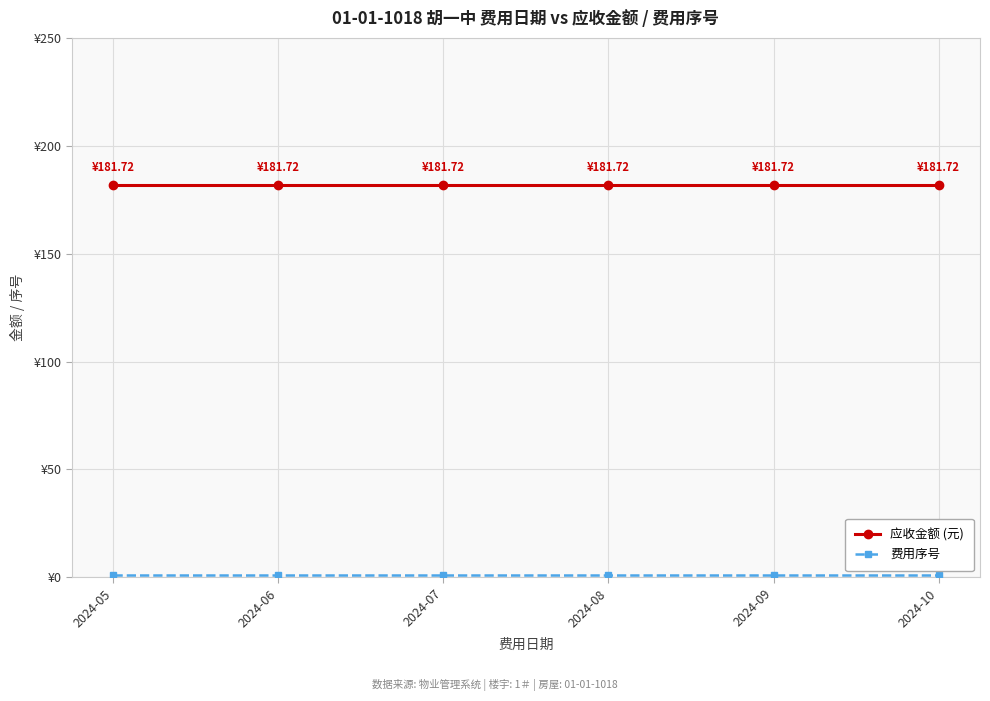

Reading left to right, extract all data points from this chart.

应收金额 (元): 2024-05=181.7	2024-06=181.7	2024-07=181.7	2024-08=181.7	2024-09=181.7	2024-10=181.7
费用序号: 2024-05=1.0	2024-06=1.0	2024-07=1.0	2024-08=1.0	2024-09=1.0	2024-10=1.0